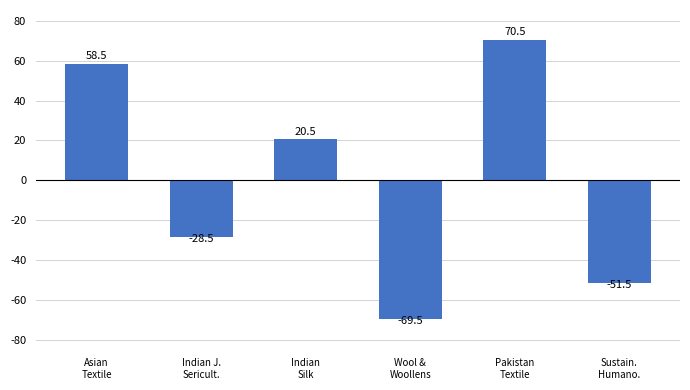

True or false: the data shows 70.5 at Pakistan
Textile.

True